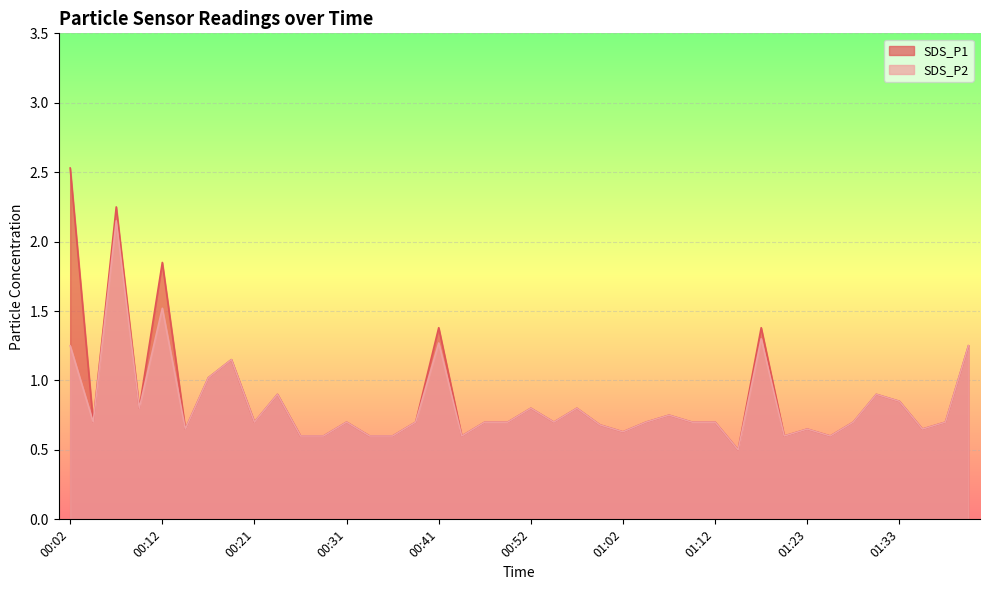

List the series in order of their peak value, lowest first.

SDS_P2, SDS_P1